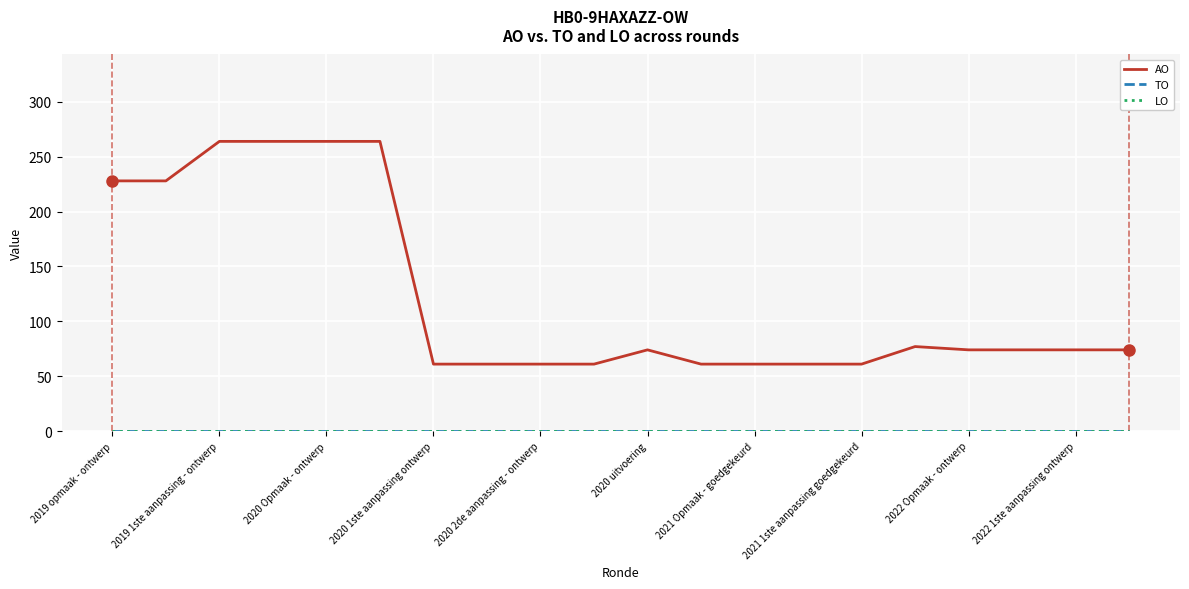

Is this an area chart (filled region under the line)?

No